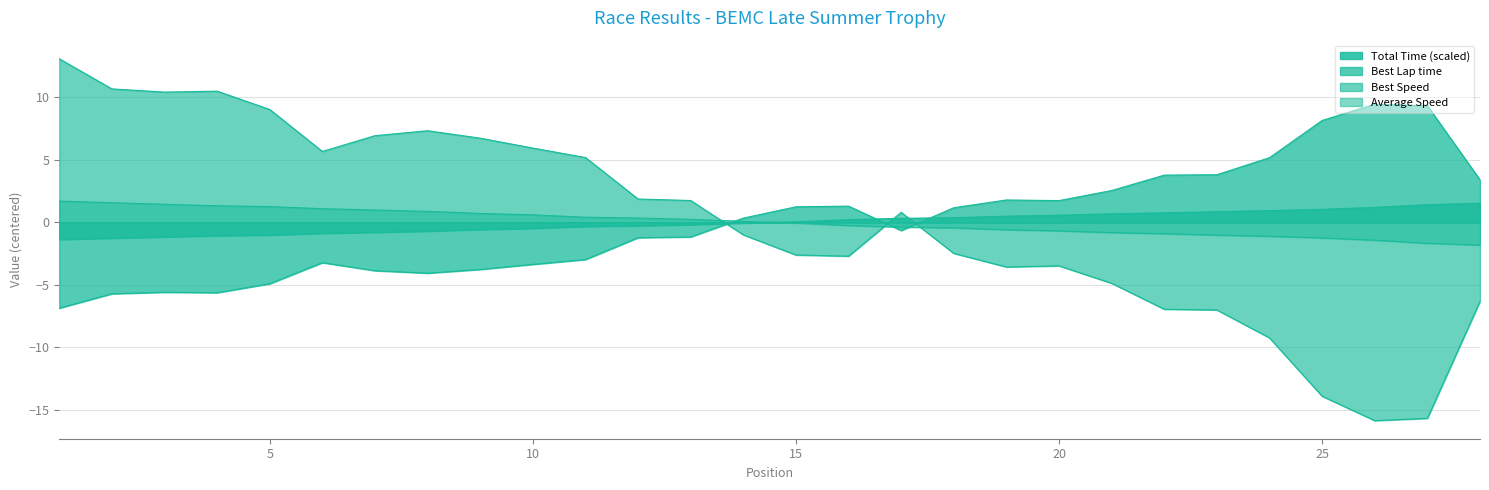

What is the maximum value for Best Lap time?

9.5